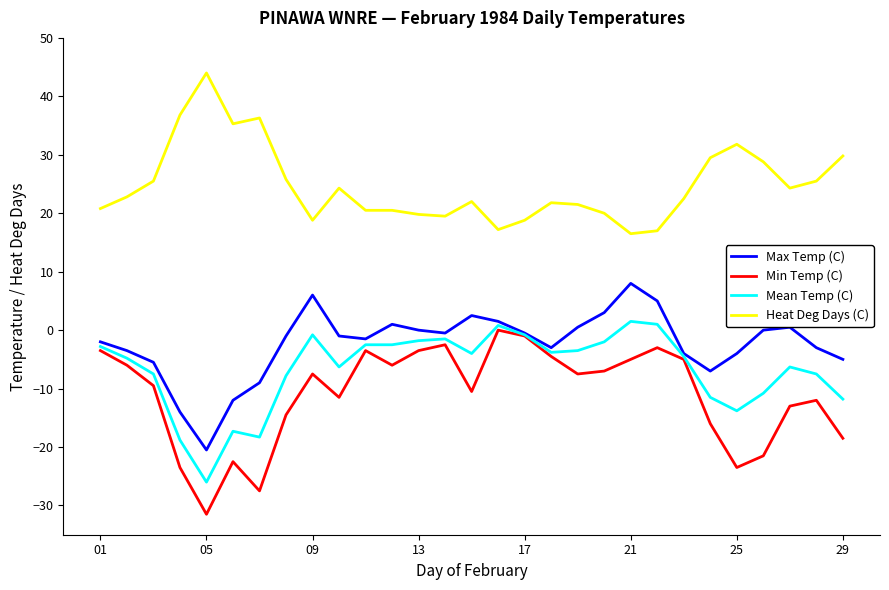

True or false: Max Temp (C) and Heat Deg Days (C) intersect in this chart.

False